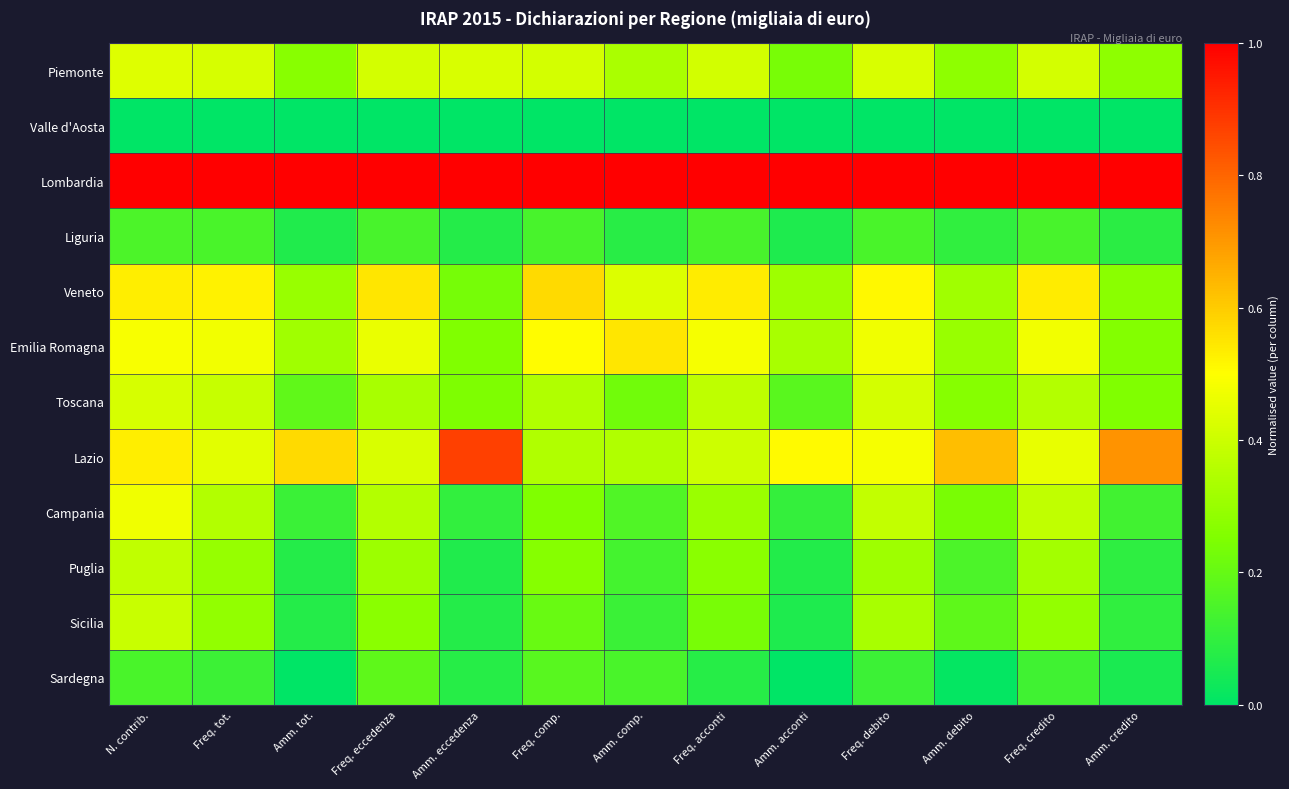

At Freq. tot., list the series in order from smallest to largest.

Valle d'Aosta, Sardegna, Liguria, Sicilia, Puglia, Campania, Toscana, Piemonte, Lazio, Emilia Romagna, Veneto, Lombardia